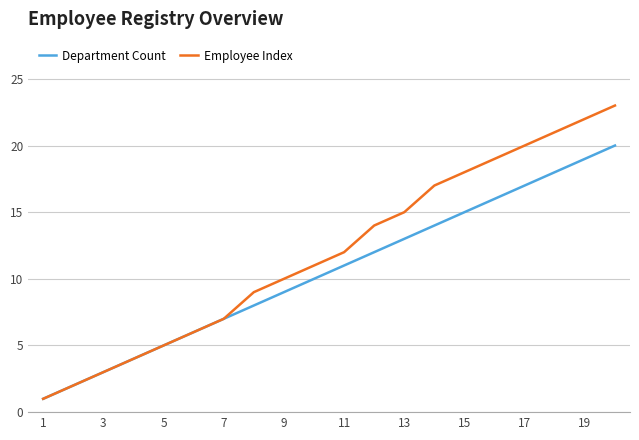

List the series in order of their peak value, highest first.

Employee Index, Department Count